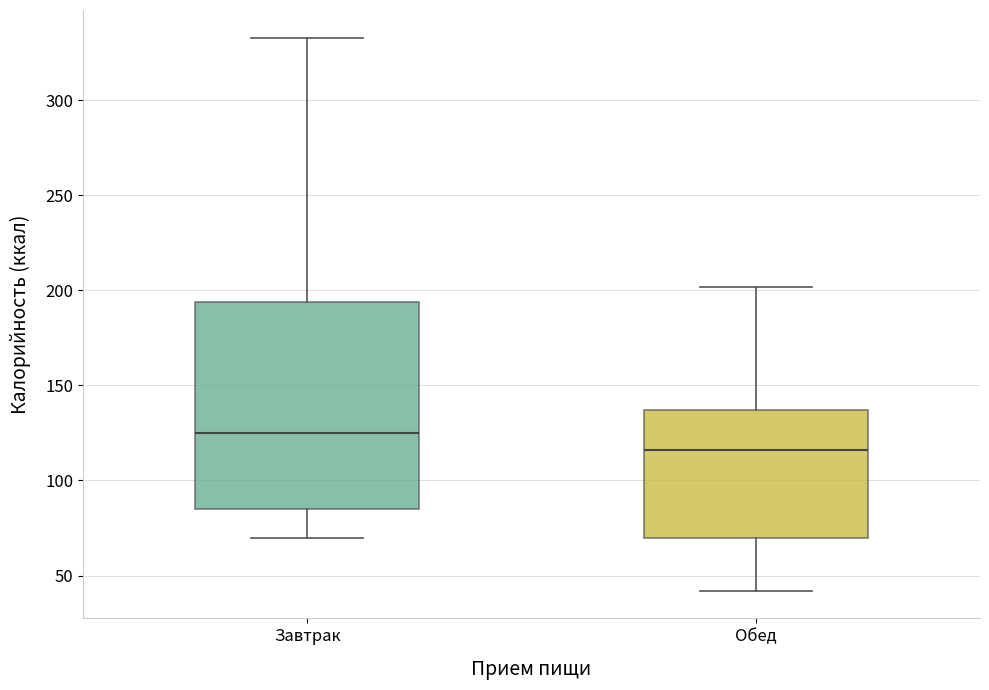

Reading left to right, read every box against the y-axis: the position of its median line, the range the box covers, and the ends of its whiskers. The values are not printed on the chart, so give them approximately, as read against the axis.

Завтрак: median 125, box 85 to 195, whiskers 70 to 335
Обед: median 115, box 70 to 135, whiskers 40 to 200